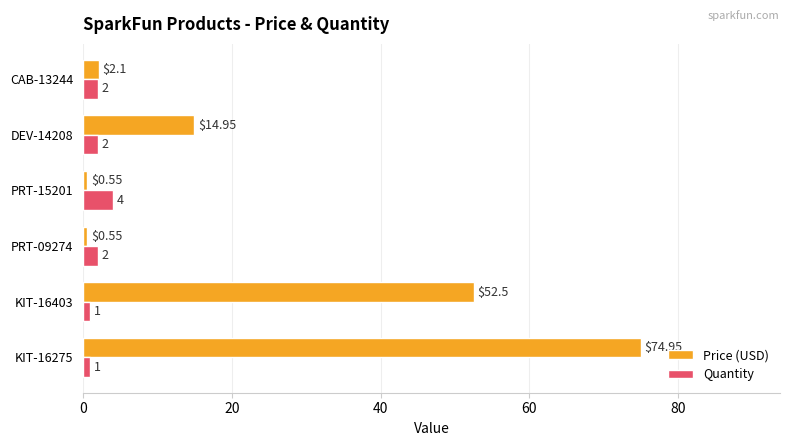

What are all the series names shown in the legend?

Price (USD), Quantity